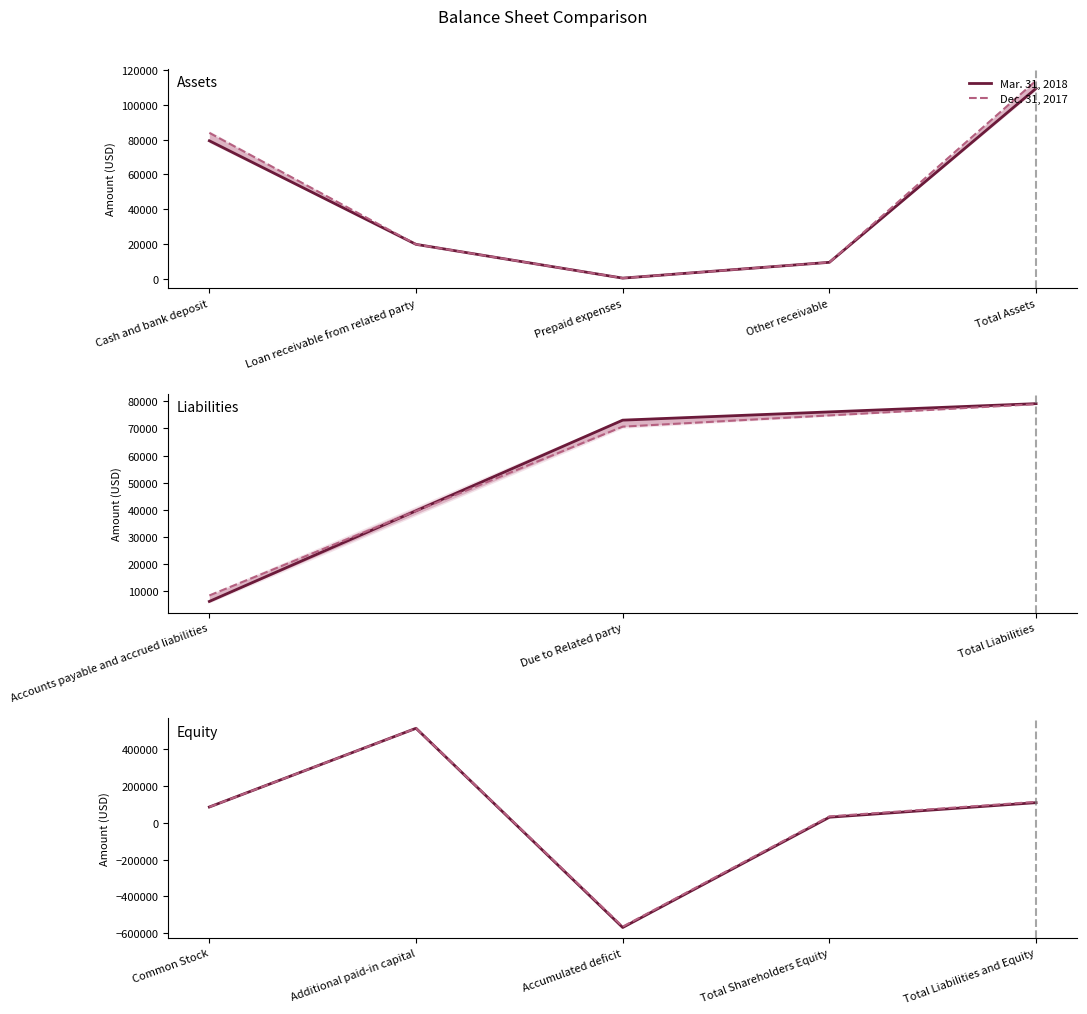

True or false: Mar. 31, 2018 and Dec. 31, 2017 intersect in this chart.

False